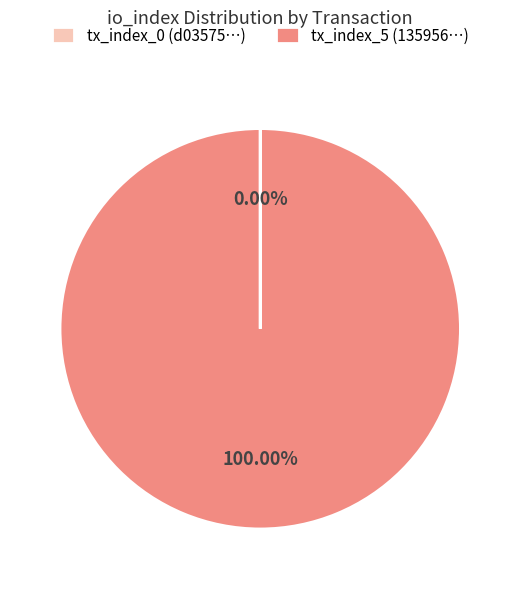

True or false: tx_index_5 accounts for 93% of the total.

False